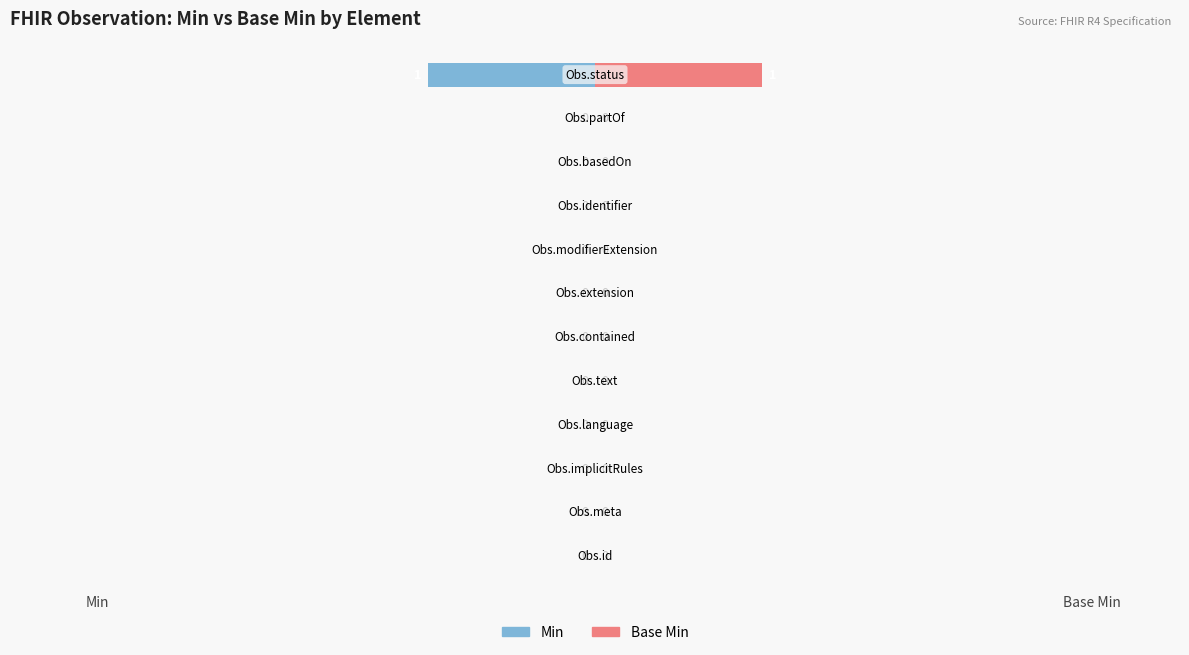

The Base Min series shows 0 at 8. True or false?

True